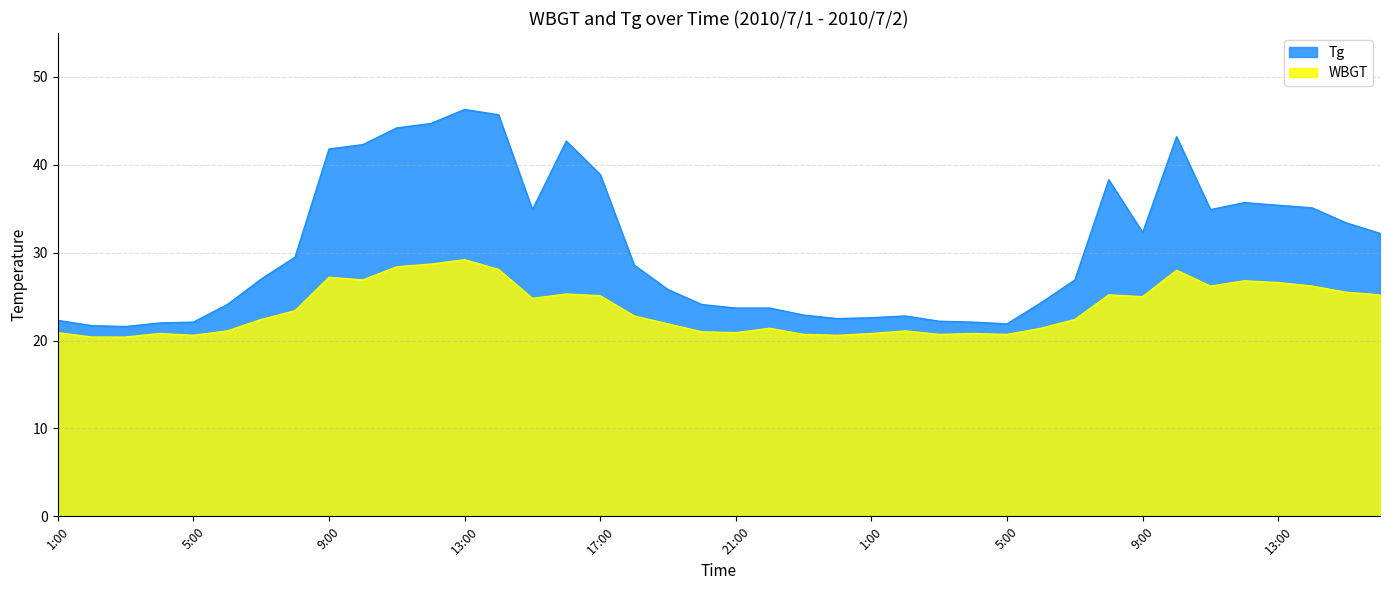

At which label does WBGT reach its minimum?

2:00